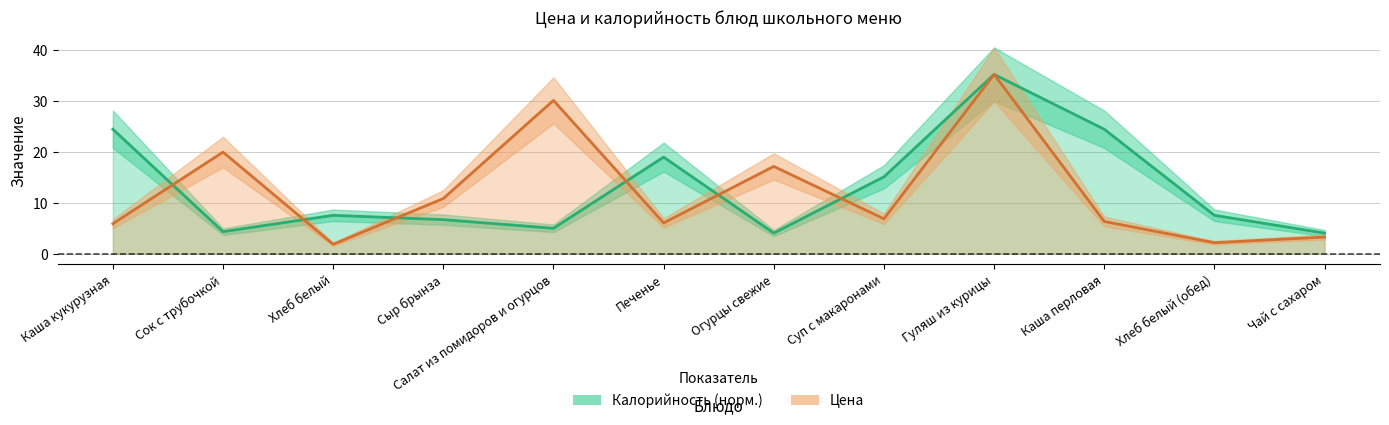

Where does the Калорийность series first go above 7?

Каша кукурузная